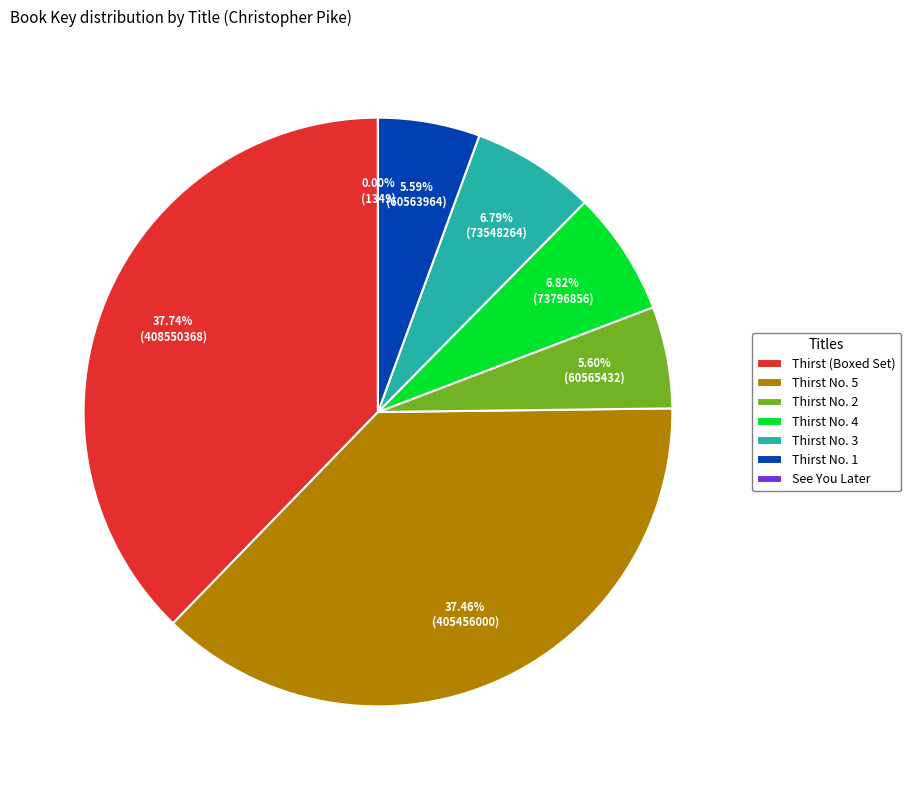

Combined, do Thirst (Boxed Set) and Thirst No. 1 account for over 50%?

No